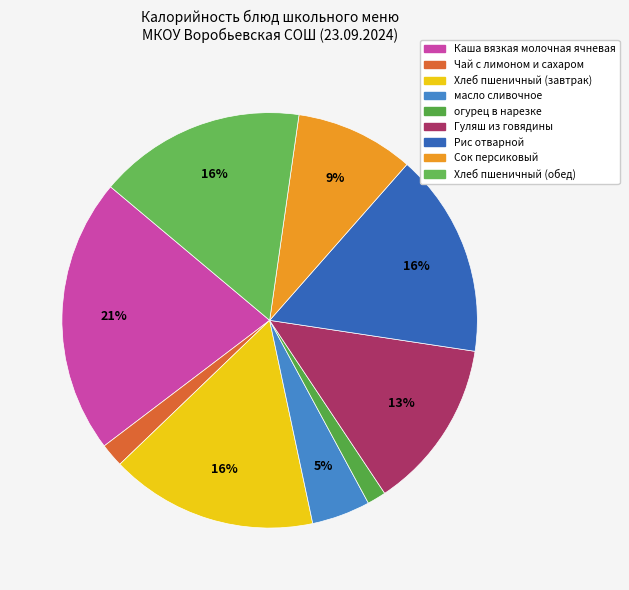

Is there a majority slice in this chart?

No